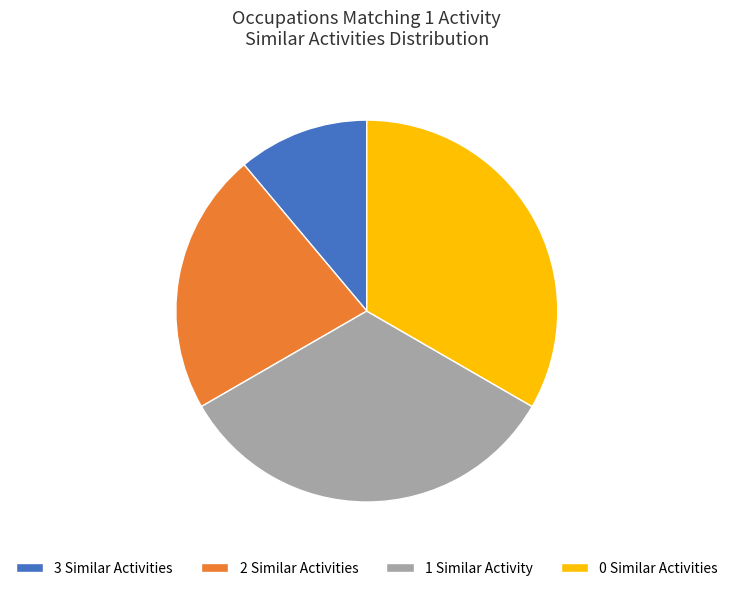

Does any single category account for the majority?

No